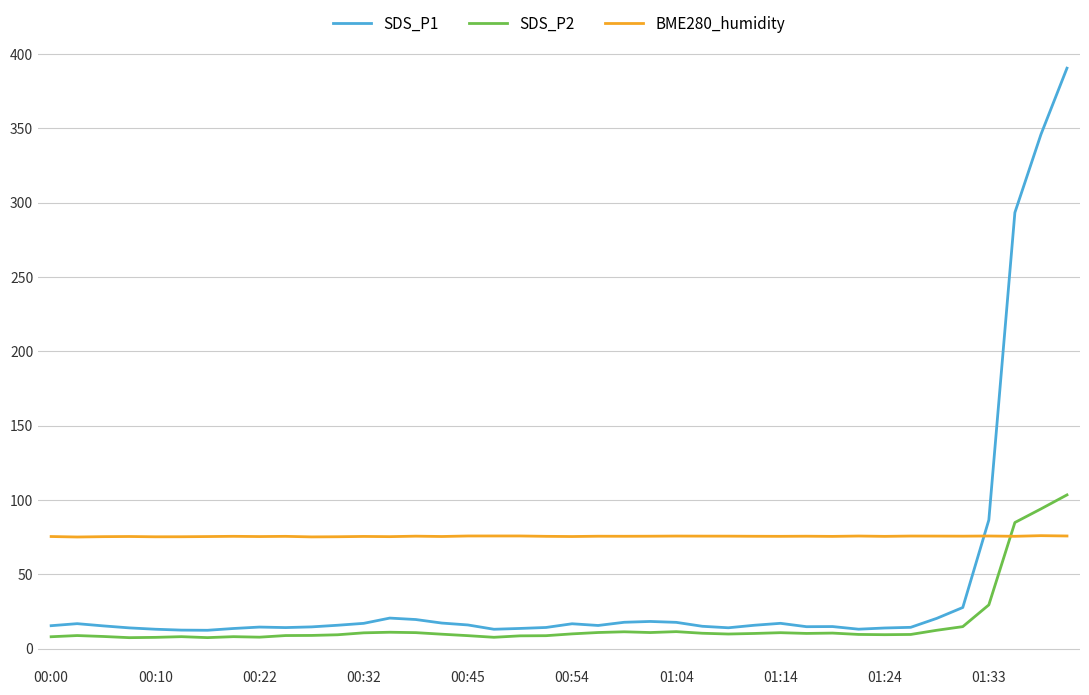

True or false: BME280_humidity and SDS_P1 intersect in this chart.

True